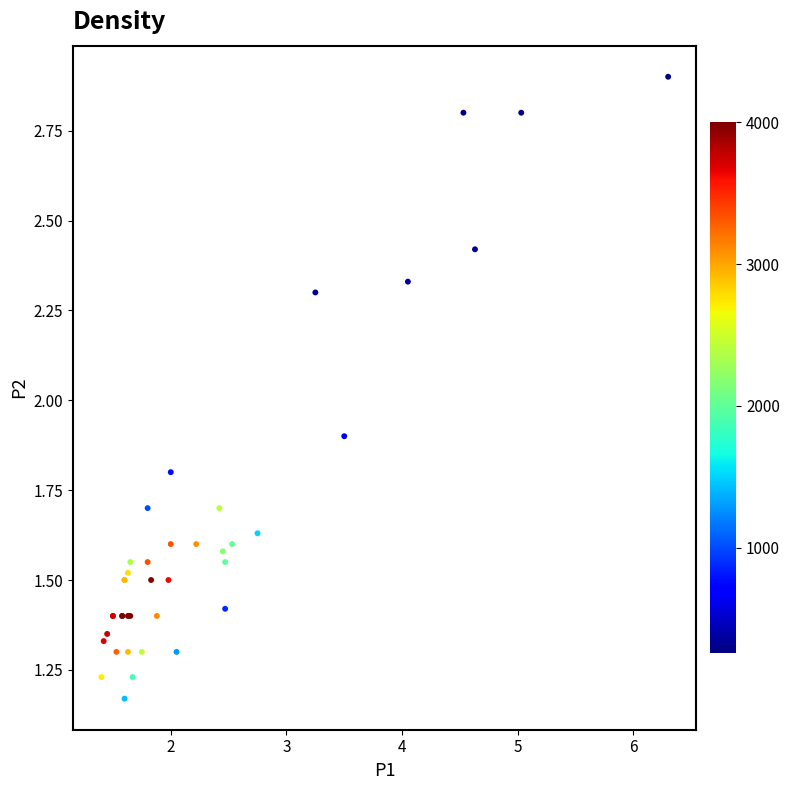

What Y value in the scatter plot is closest to 2?

1.9